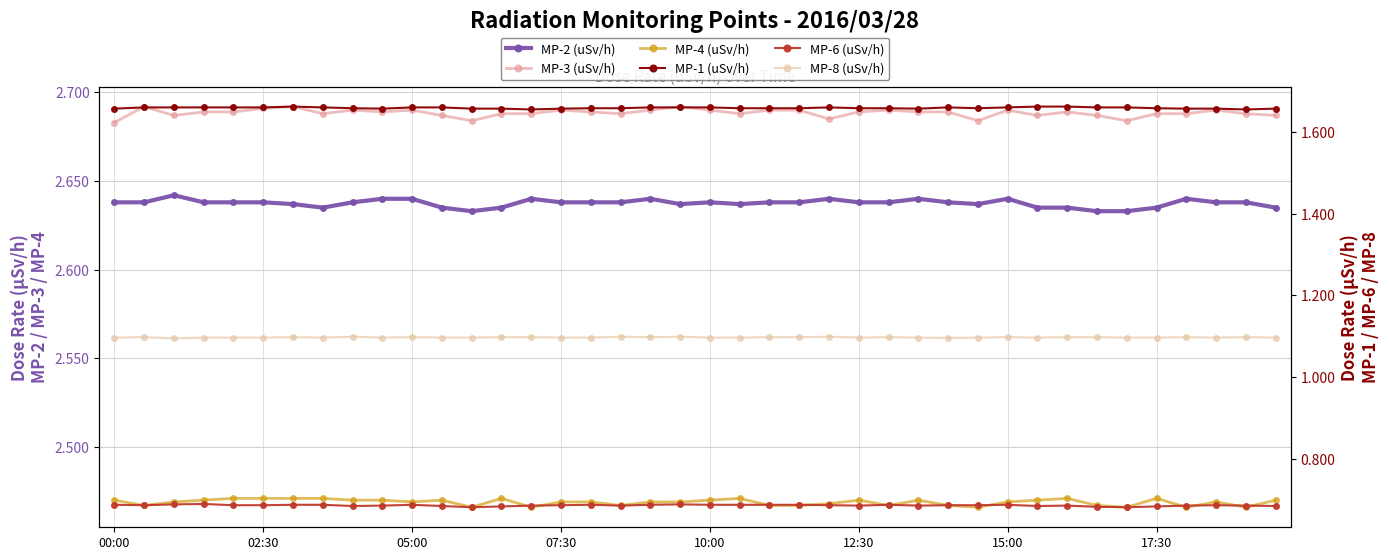

In MP-3 (uSv/h), how many points are higher than both neighbors (excluding endpoints)?

10